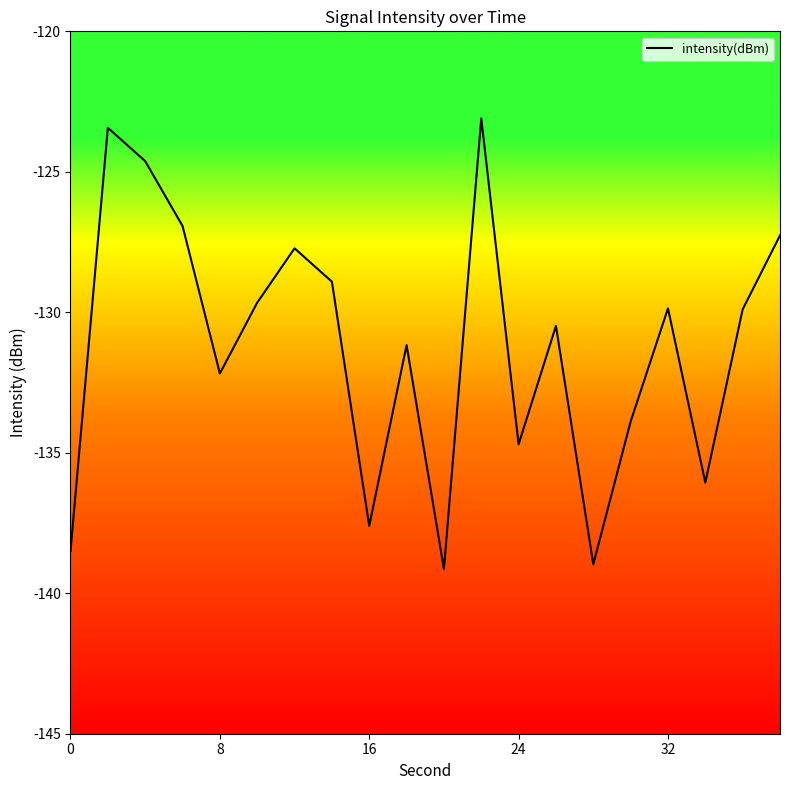

What is the maximum value shown in the chart?

-123.1